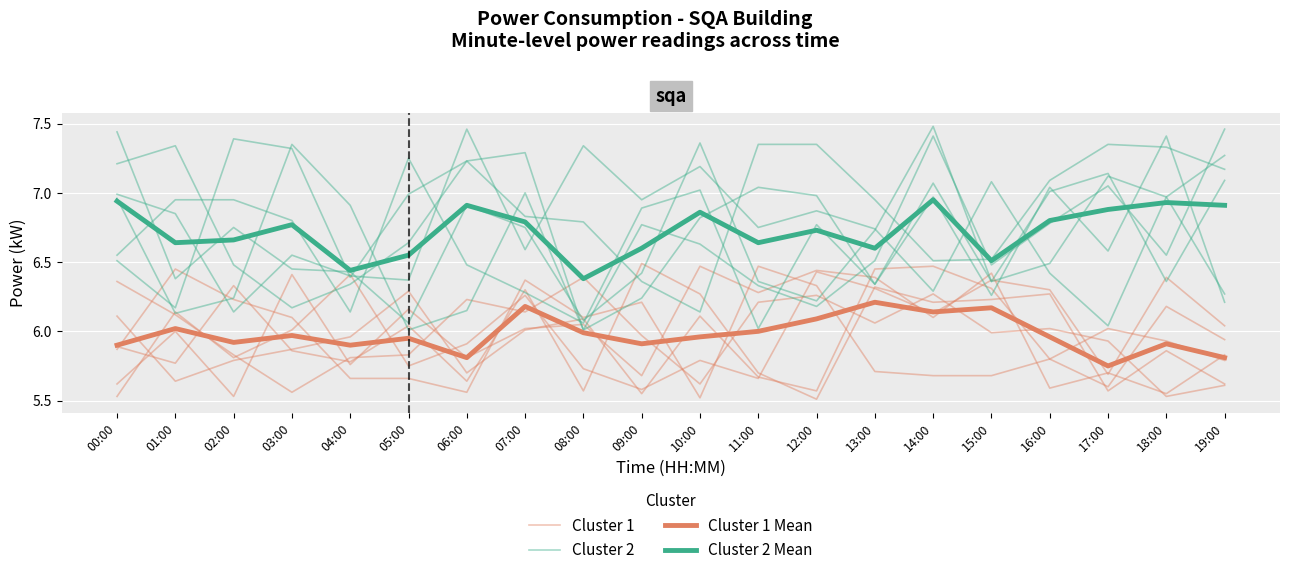

Which series changed the most between 01:00 and 04:00?

Cluster 2